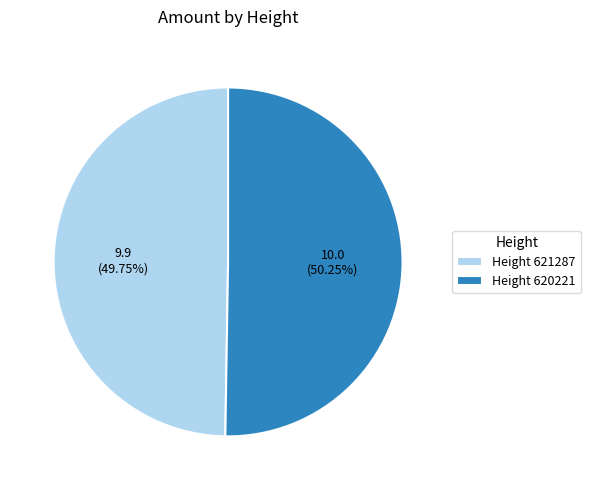

Rank the categories by value from highest to lowest.

Height 620221, Height 621287